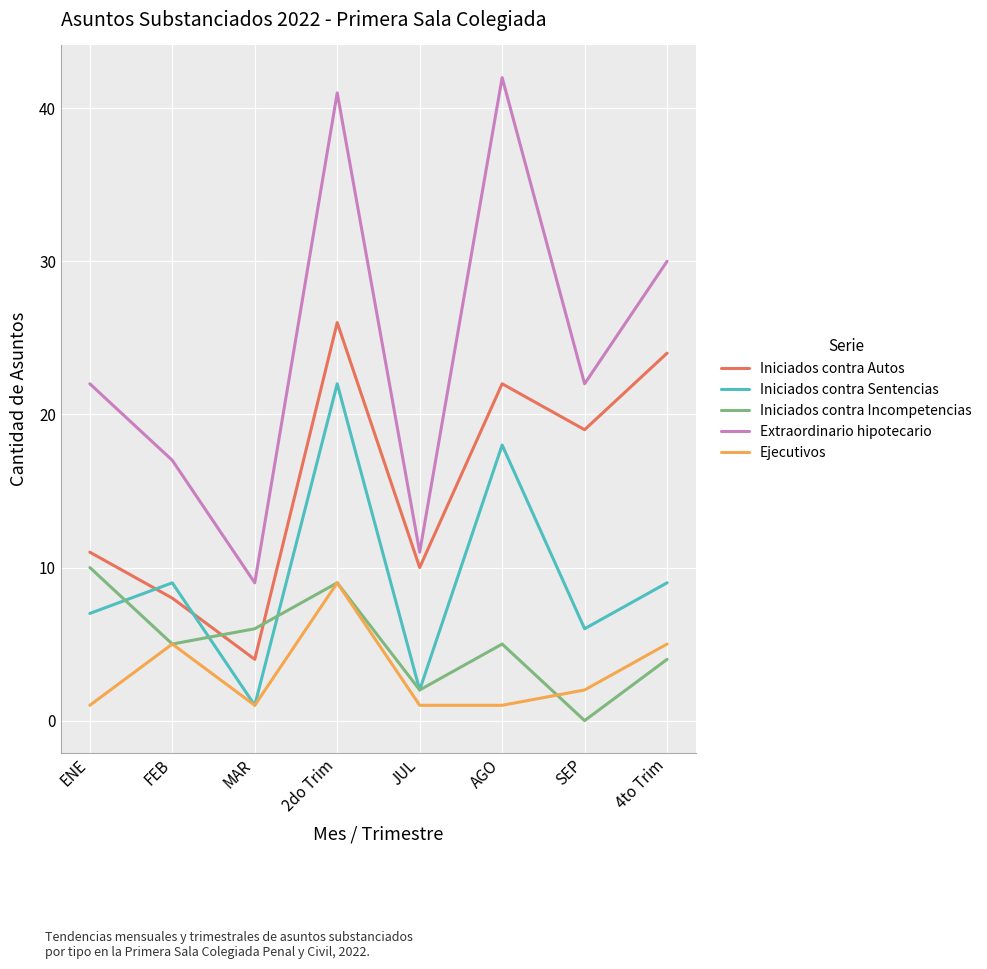

Is the value of Iniciados contra Autos at AGO greater than the value of Ejecutivos at JUL?

Yes